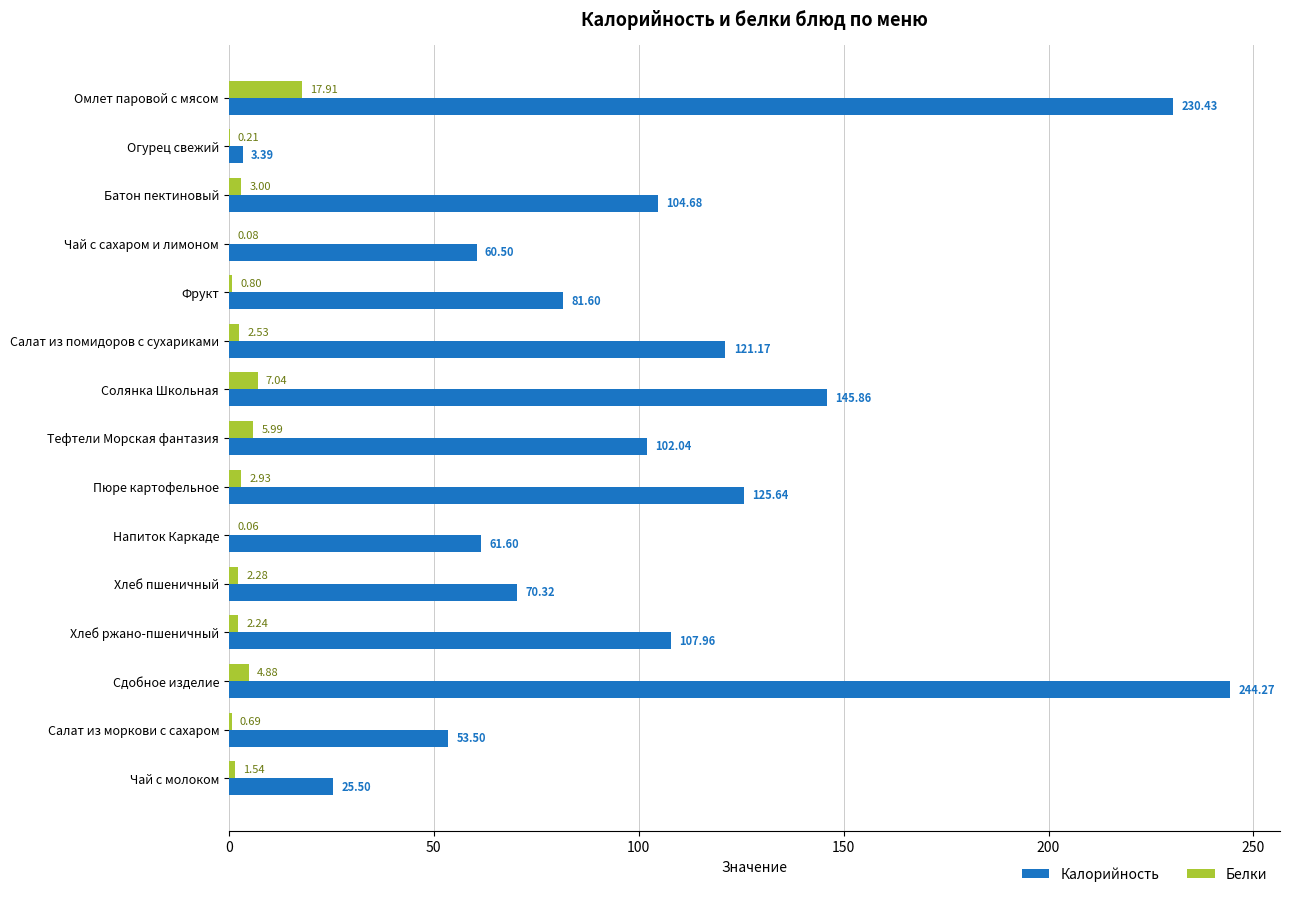

Which label corresponds to the largest value in the chart?

Сдобное изделие